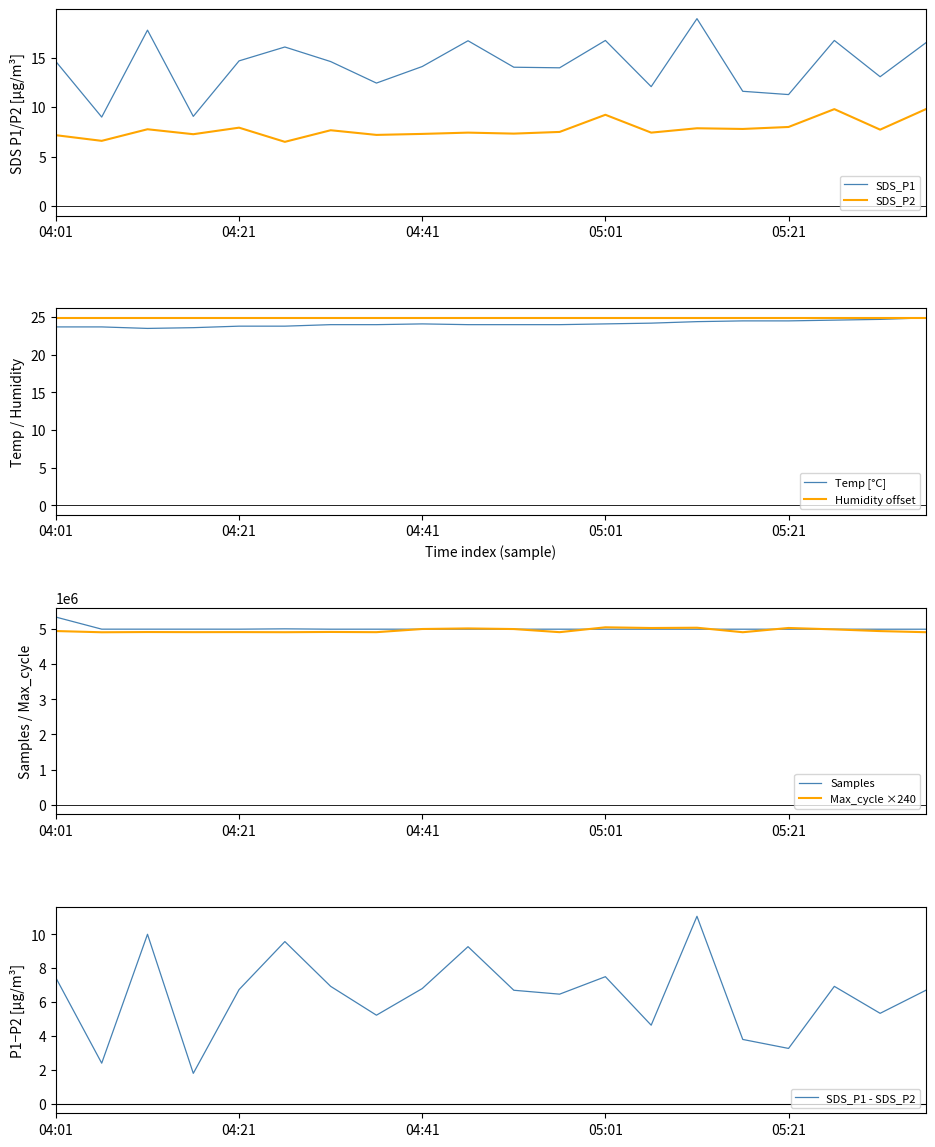

What is the lowest value of the SDS_P2 series?

6.5